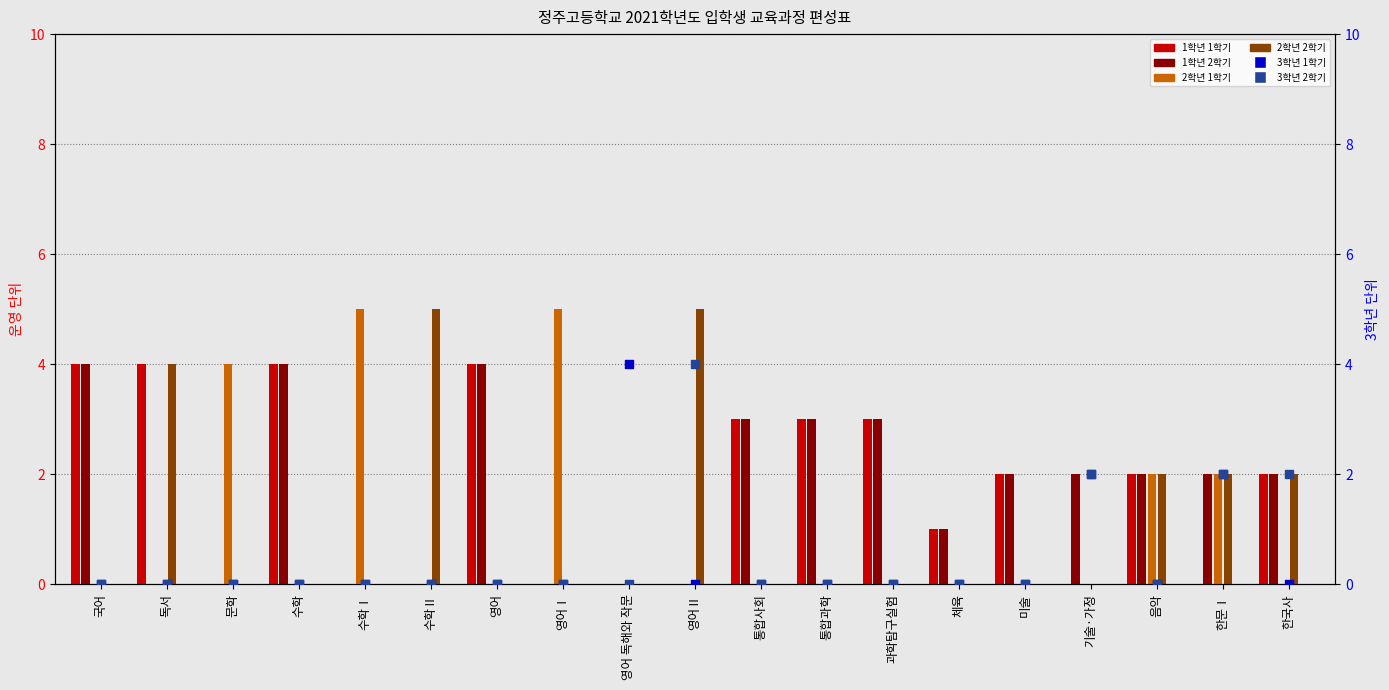

Which series reaches the maximum Y coordinate?

2학년 1학기